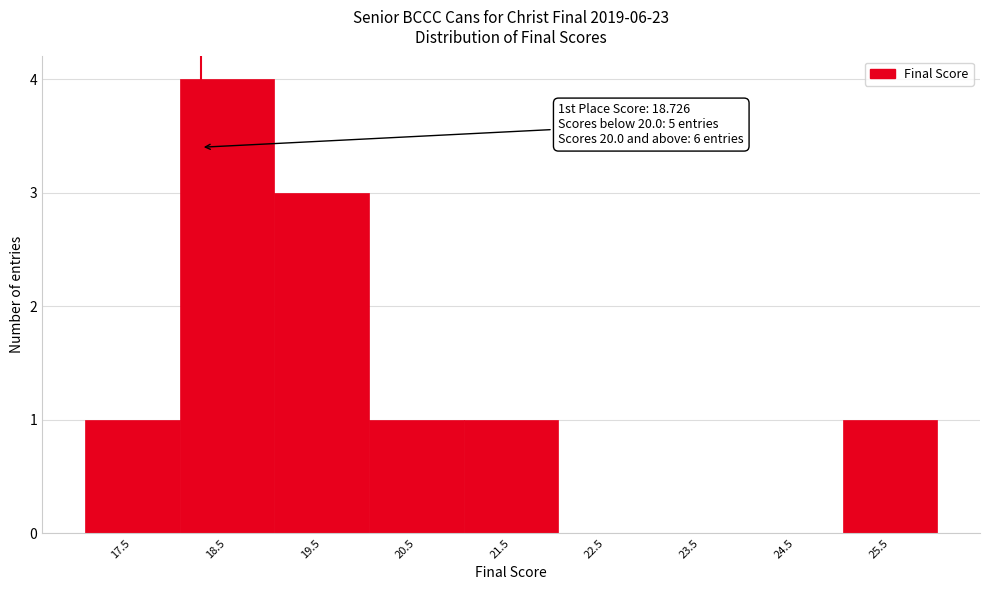

Reading left to right, list all the values displayed in this chart.

17.5=1	18.5=4	19.5=3	20.5=1	21.5=1	22.5=0	23.5=0	24.5=0	25.5=1